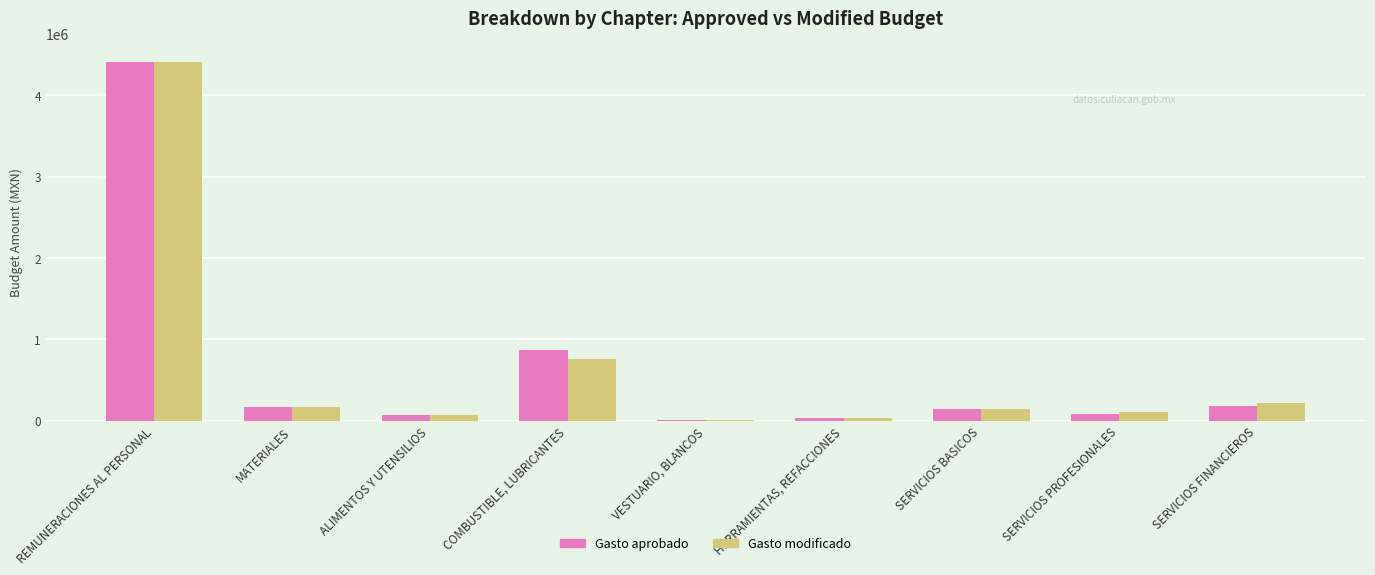

What is the highest value of the Gasto aprobado series?

4411975.0